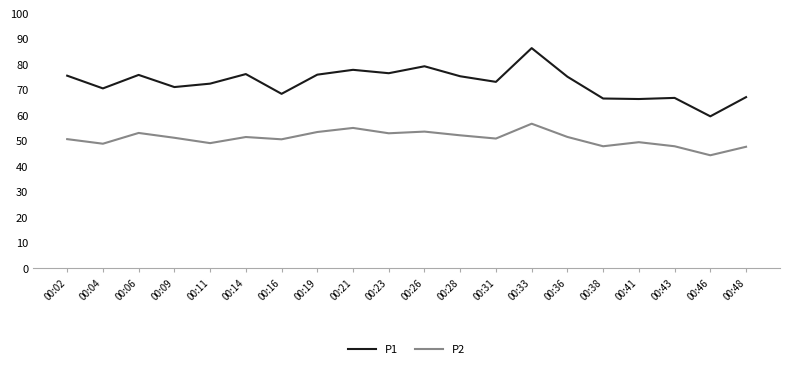

What is the difference between the maximum and minimum values in the P2 series?

12.4